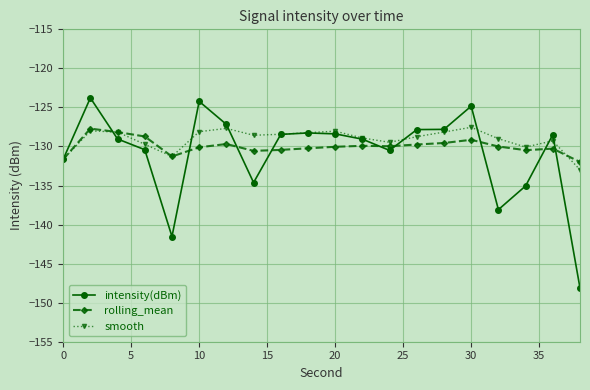

Which series has the largest range (max minus min)?

intensity(dBm)